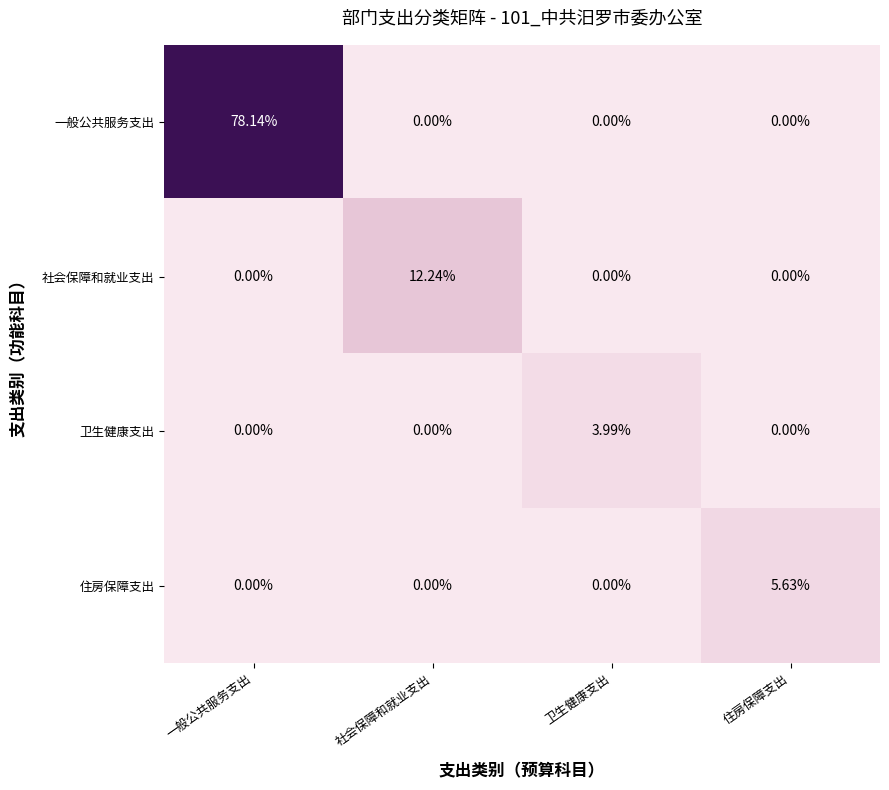

Which series has the widest spread of values?

一般公共服务支出